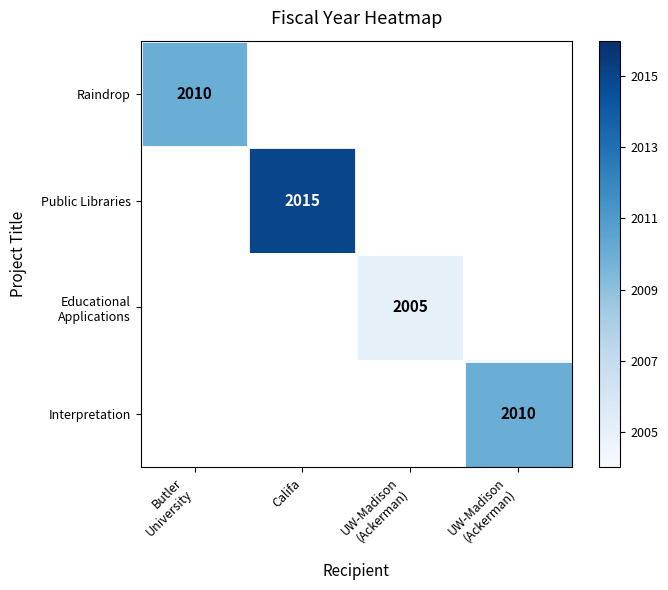

Which has a higher value, UW-Madison
(Ackerman) or Califa?

Califa